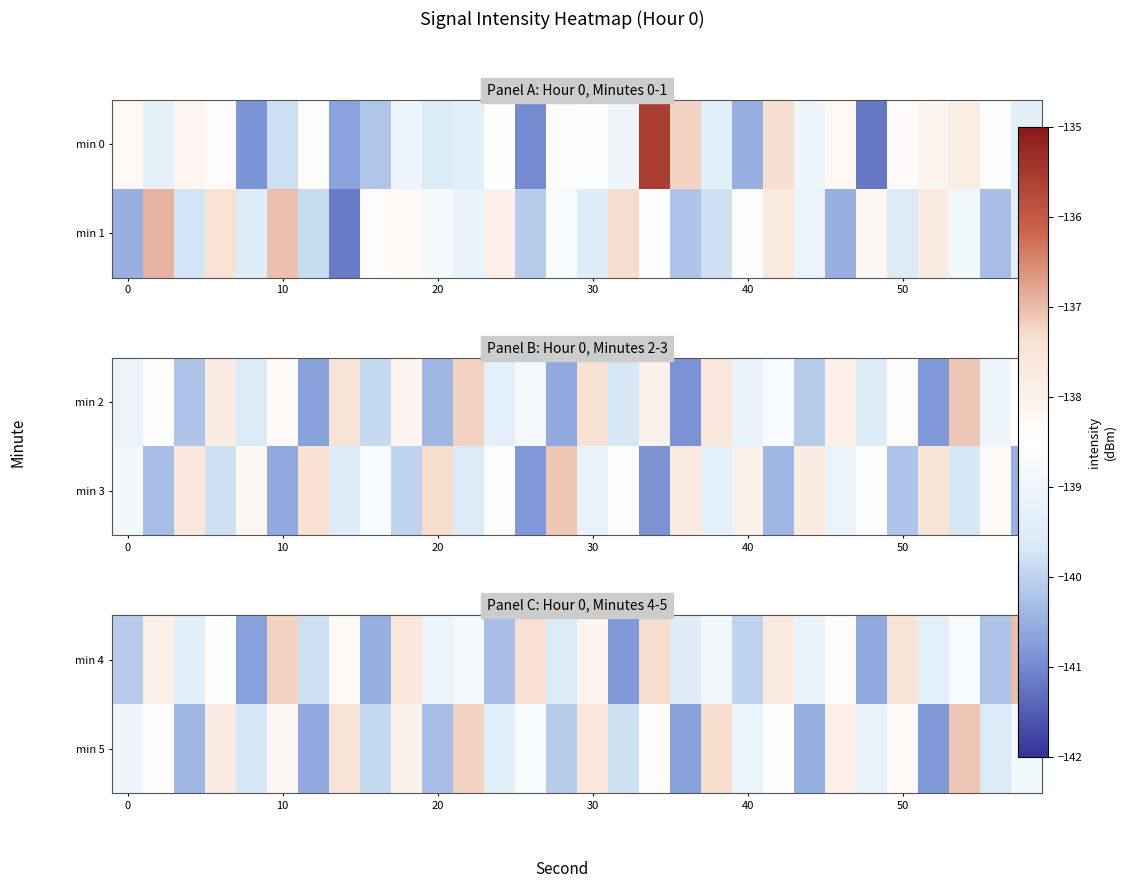

At which category is the sum across all series the highest?

10